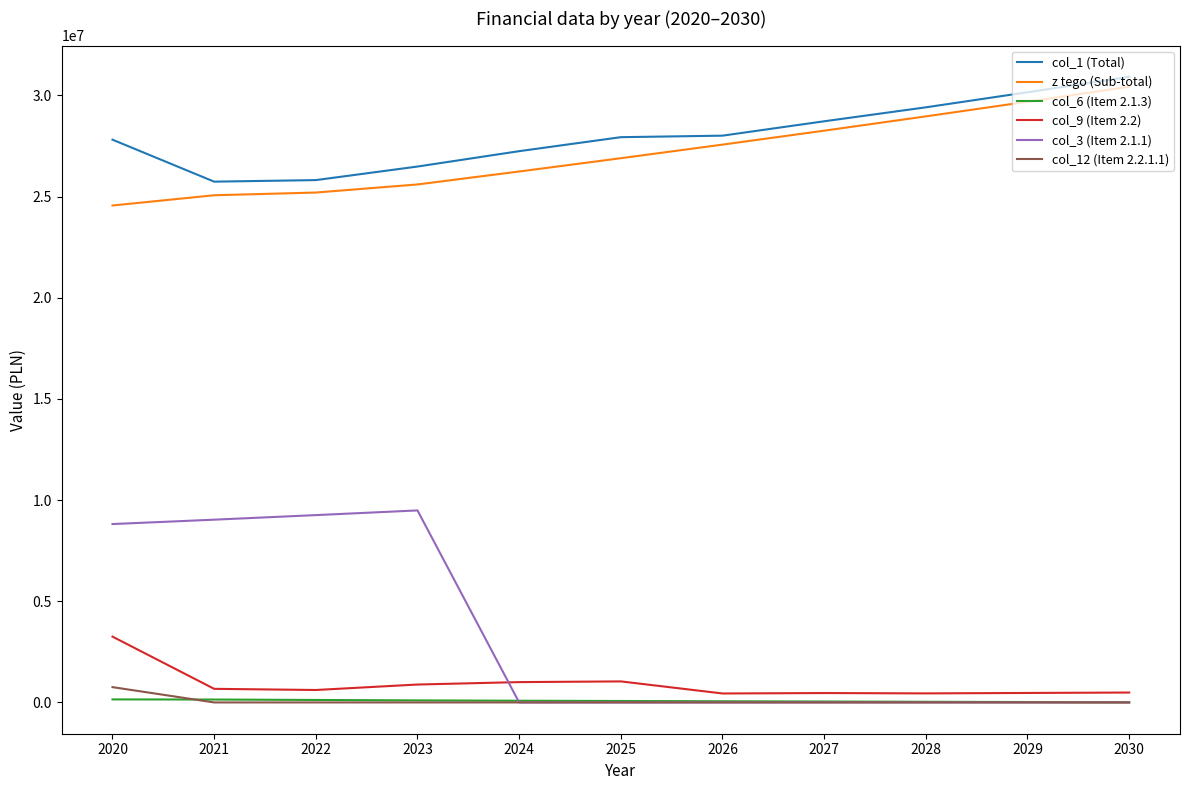

What is the highest value of the col_9 (Item 2.2) series?

3253215.0